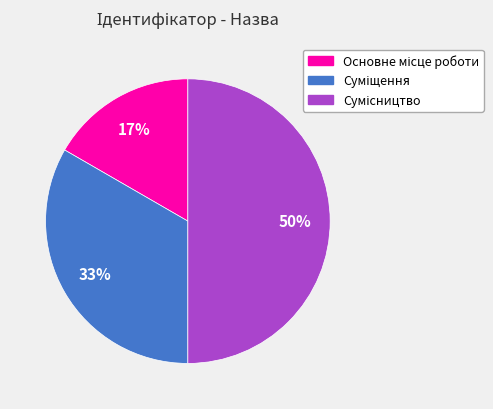

How many segments does this pie chart have?

3